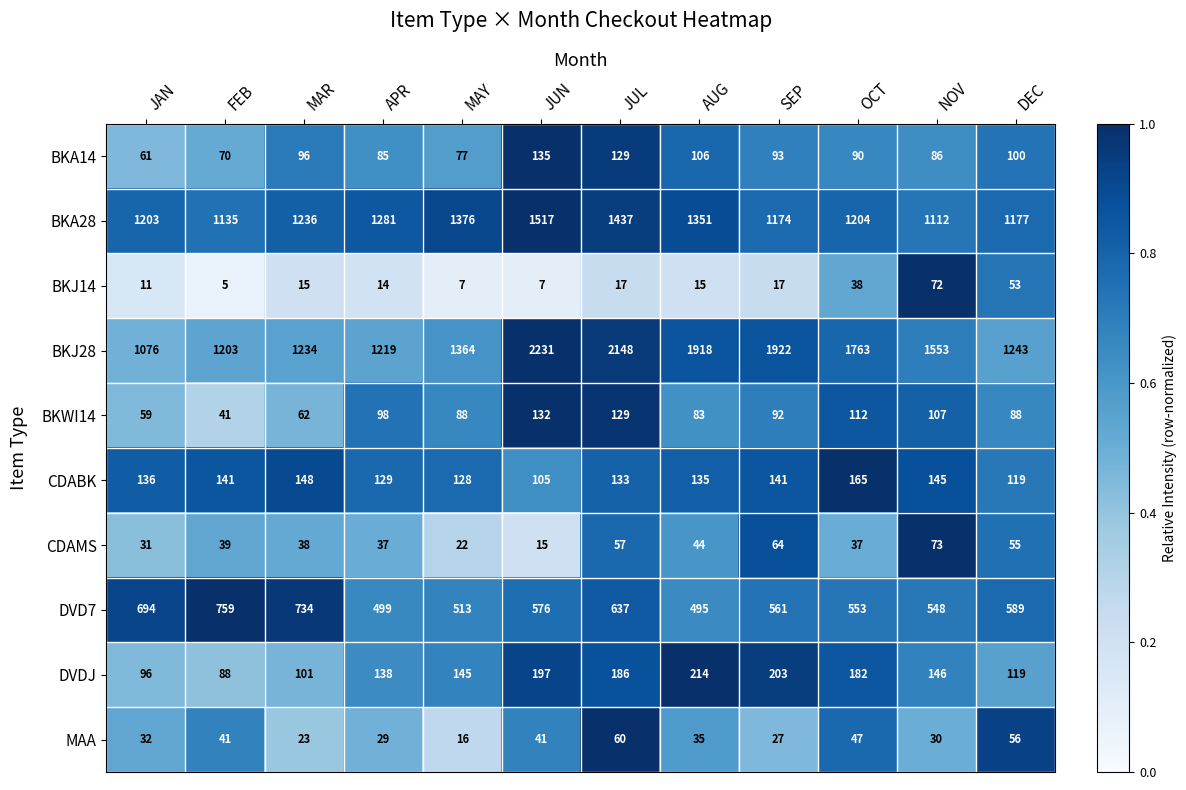

Which series has the widest spread of values?

BKJ28